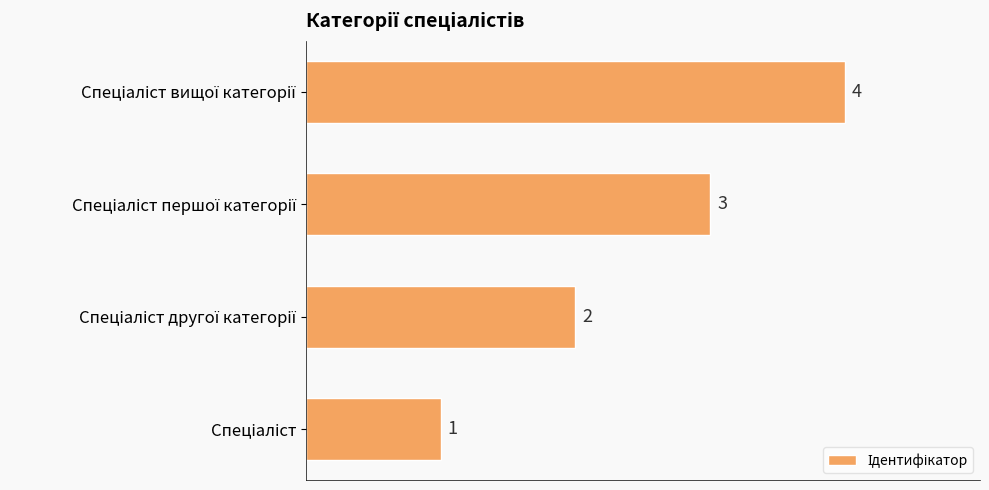

What is the maximum value shown in the chart?

4